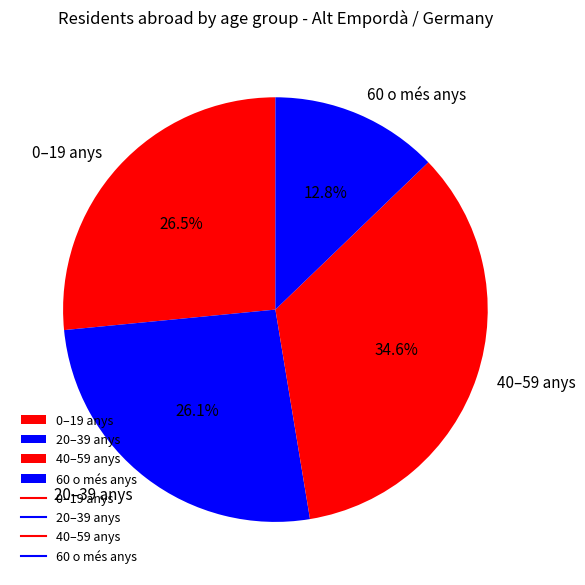

Approximately how many times larger is the value at 0–19 anys compared to 40–59 anys?

0.8